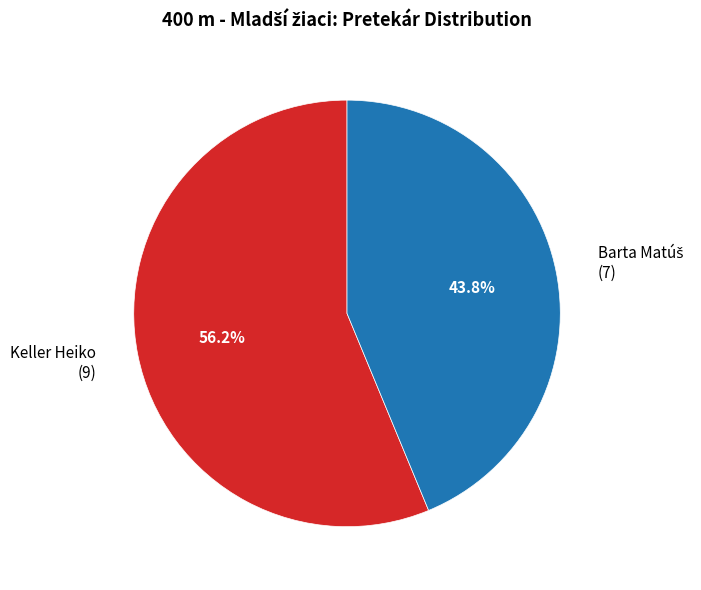

To the nearest percent, what percentage of the pie is Keller Heiko?

56%